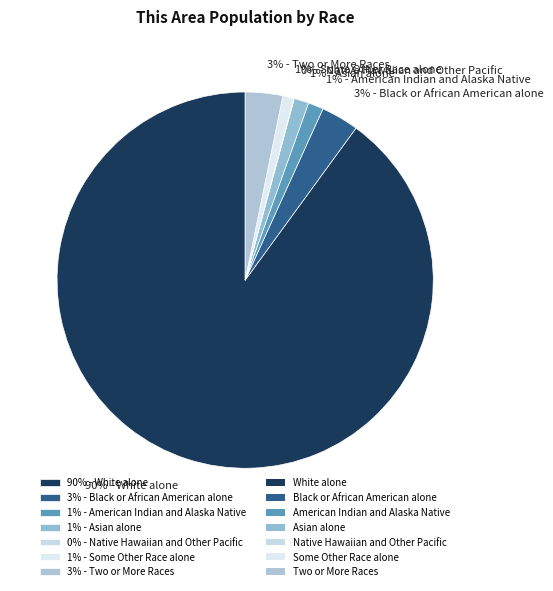

Which slice is the largest?

90% - White alone